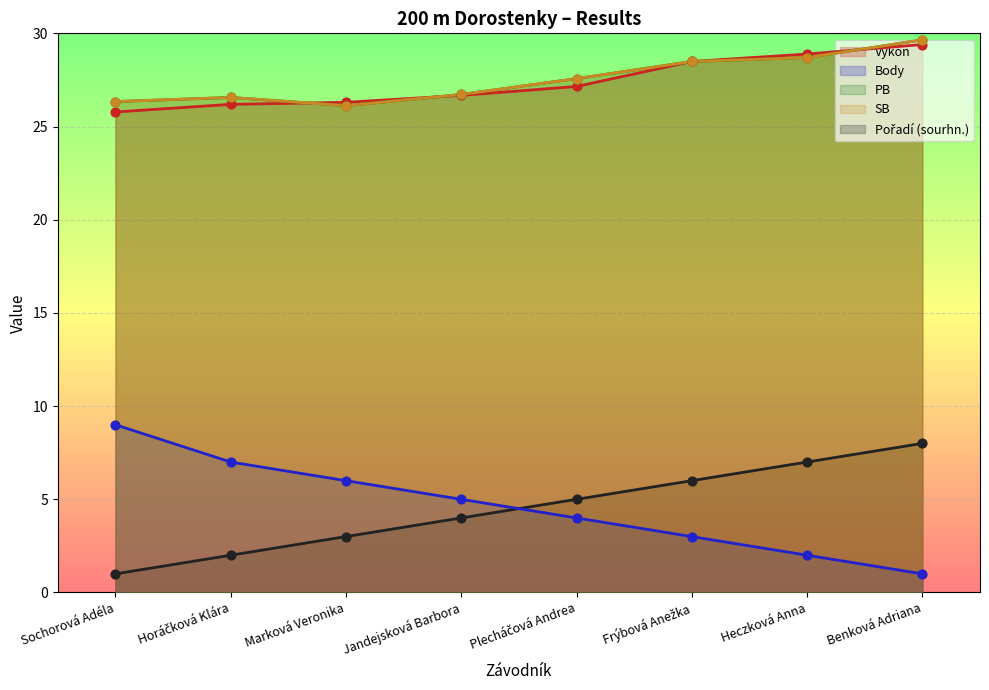

What is the total value across all series at Horáčková Klára?

88.3